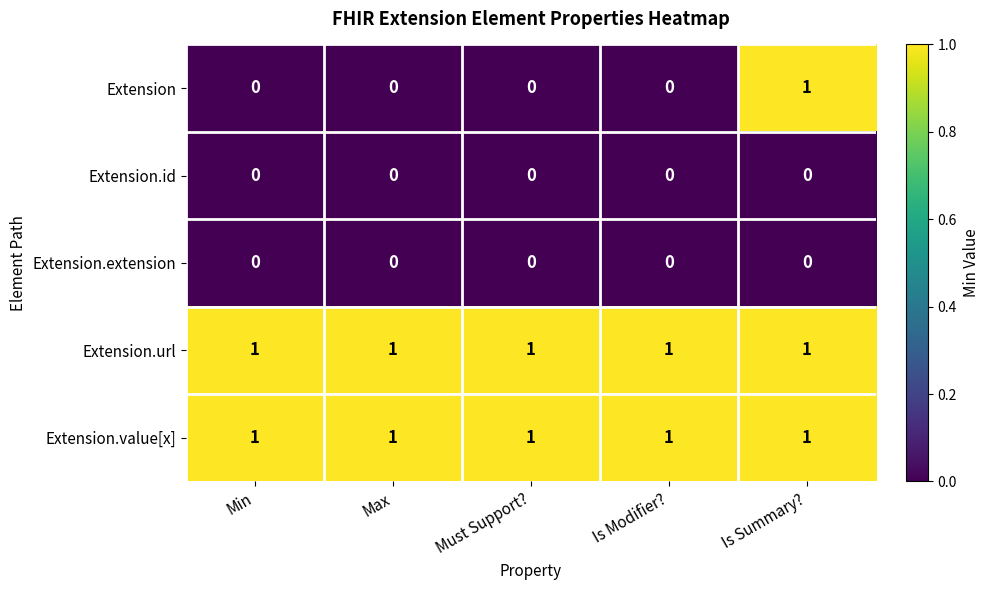

True or false: Extension has a value of 1 at Is Summary?.

True